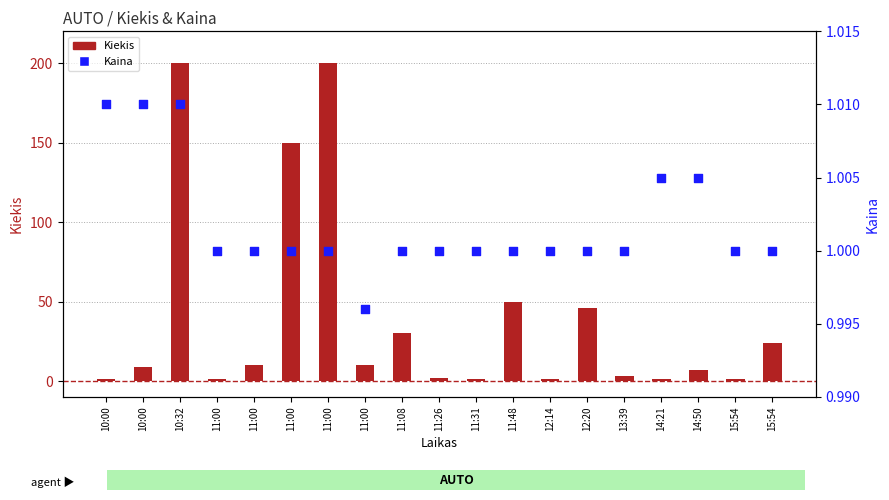

Which series contains the lowest Y value?

Kaina